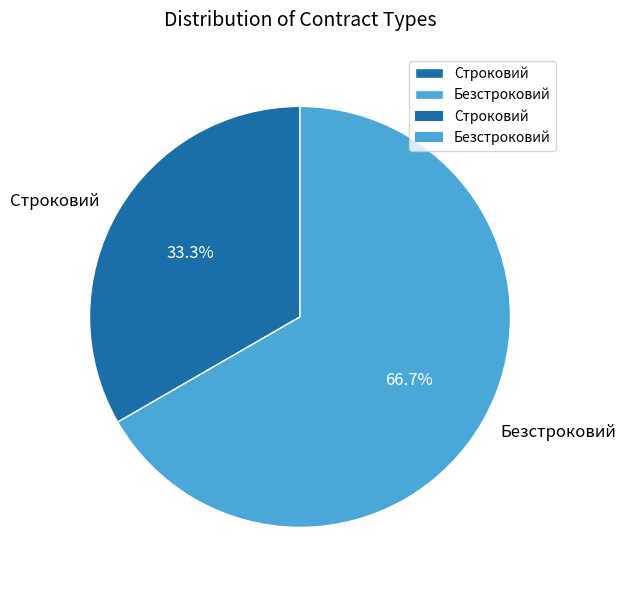

Which slice represents more than half of the pie?

Безстроковий